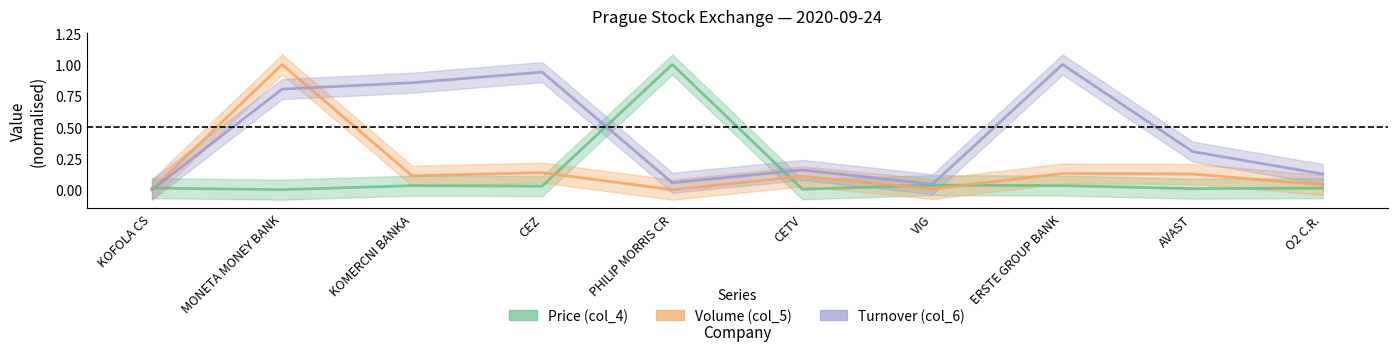

What is the average value of the Price (col_4) series?

0.1